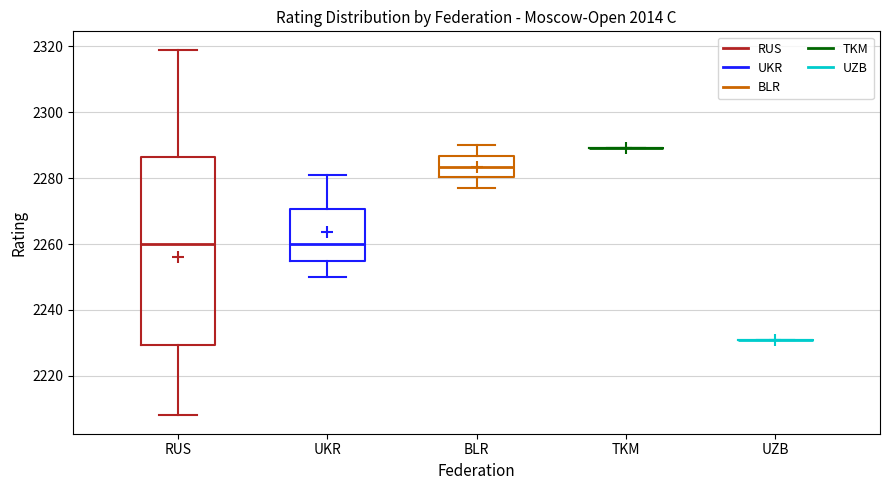

Reading left to right, transcribe this box plot: for each box, give where its median line is, the range the box spans, and where its two whiskers end, as read against the y-axis. The values are not printed on the chart, so give them approximately, as read against the axis.

RUS: median 2260, box 2230 to 2286, whiskers 2208 to 2320
UKR: median 2260, box 2256 to 2270, whiskers 2250 to 2282
BLR: median 2284, box 2280 to 2286, whiskers 2278 to 2290
TKM: box collapsed to a line at 2290, whiskers 2290 to 2290
UZB: box collapsed to a line at 2232, whiskers 2232 to 2232